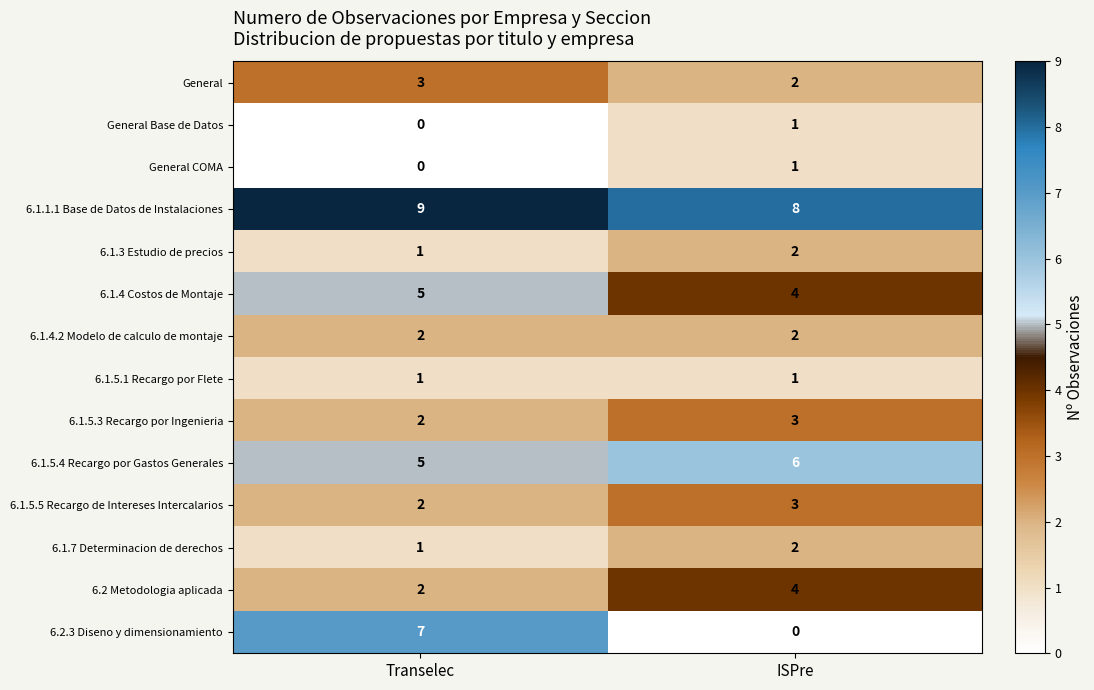

Which series has the widest spread of values?

6.2.3 Diseno y dimensionamiento